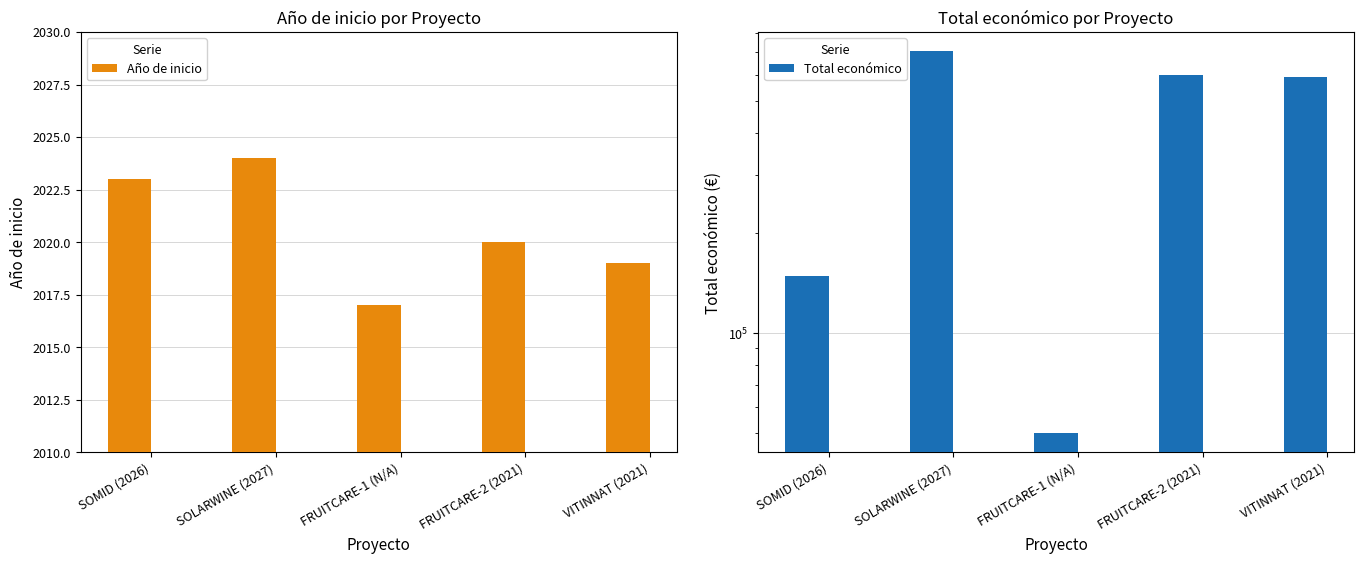

What is the greatest value displayed?

706697